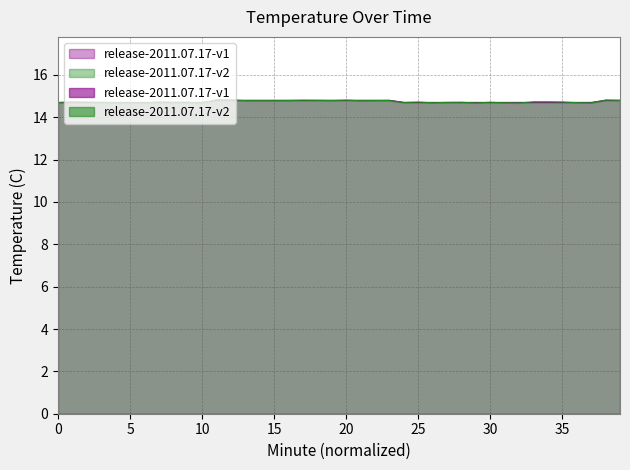

What is the value of the 14th point from the left?

14.8